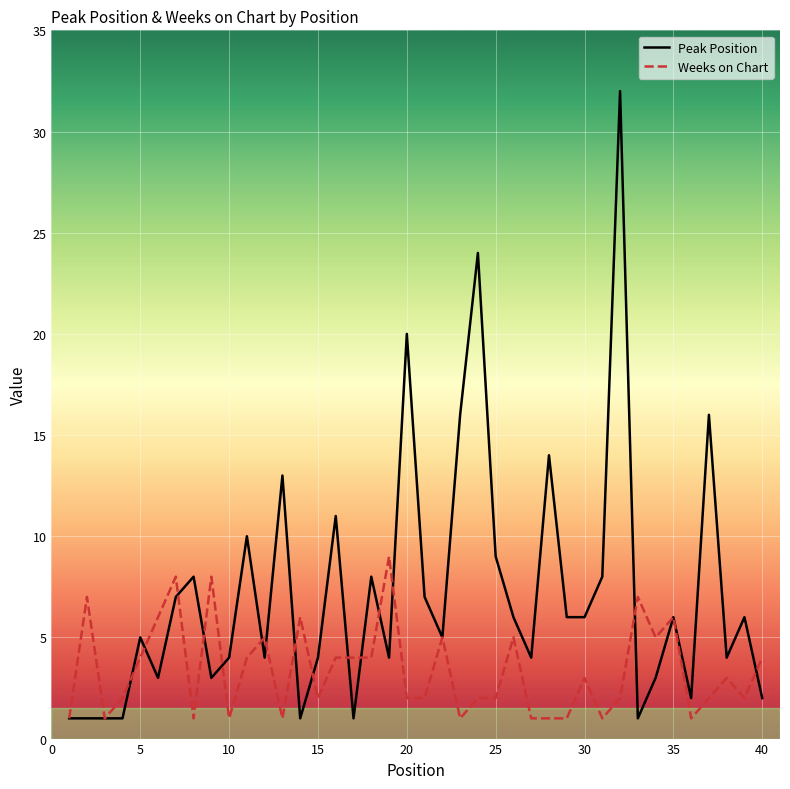

Does the chart display data point markers on the line(s)?

No